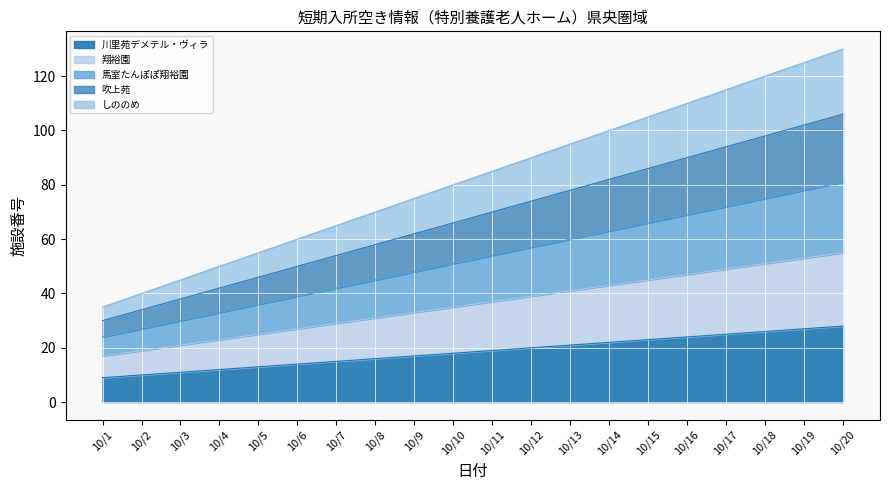

True or false: しののめ has a value of 70 at 10/8.

True